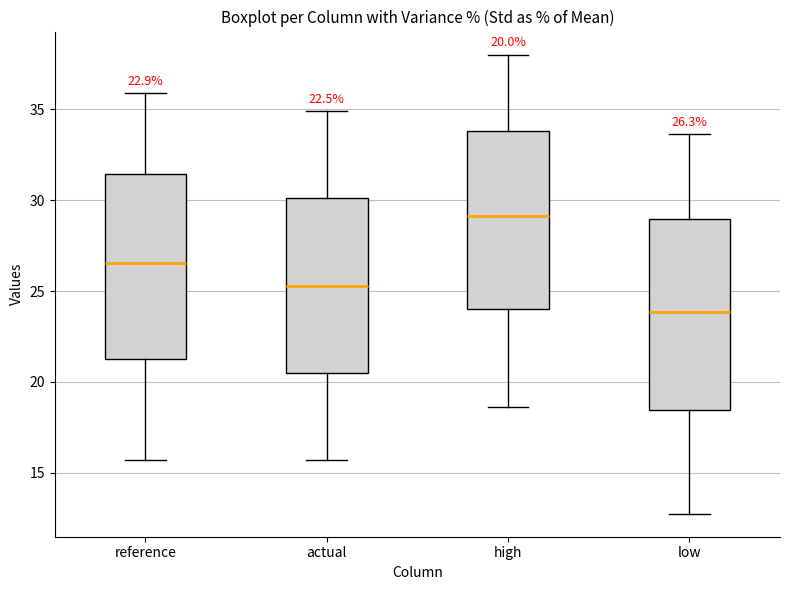

Which box has the lowest median line?

low